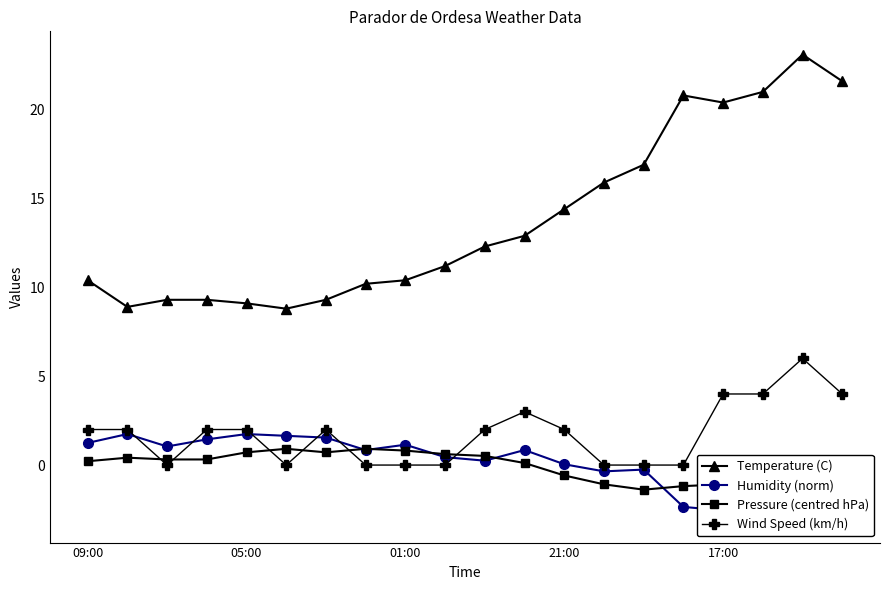

How many data points in Temperature (C) are less than 12?

10